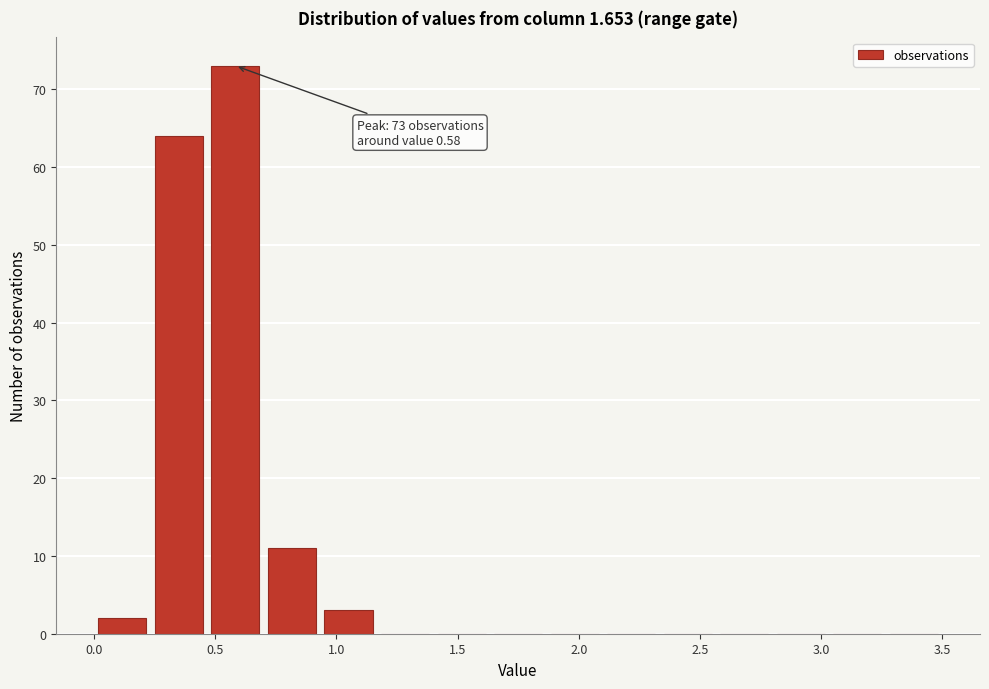

Which range on the x-axis has the tallest bar?

0.45 to 0.70